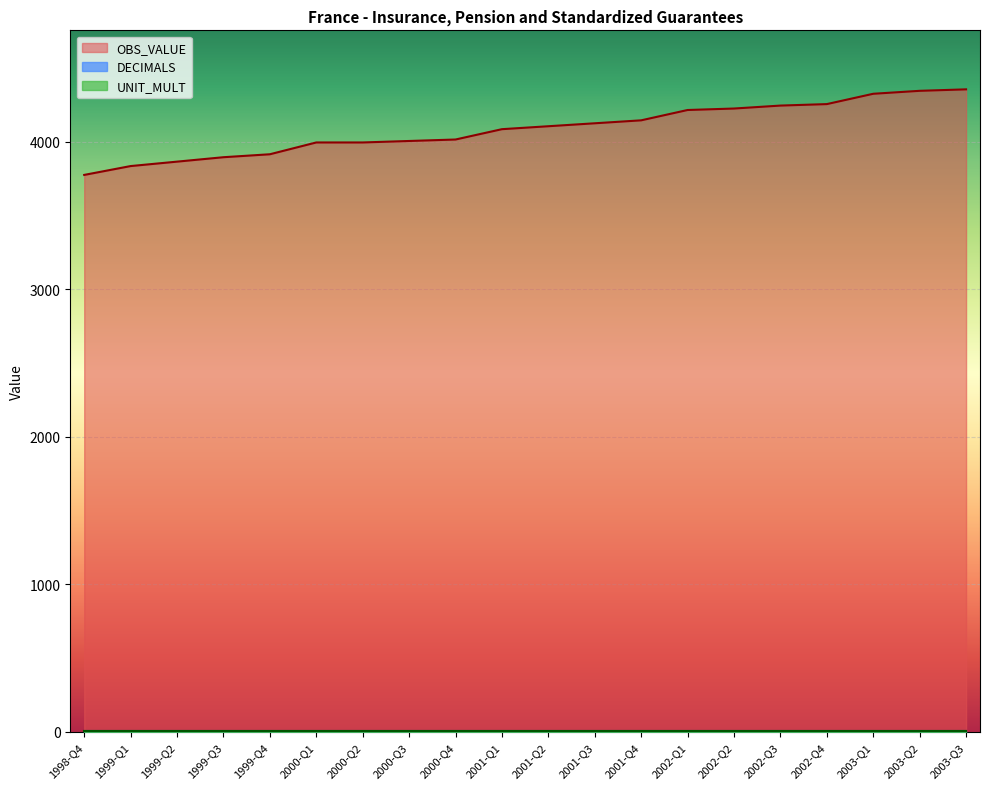

What position from the left is 1998-Q4?

1